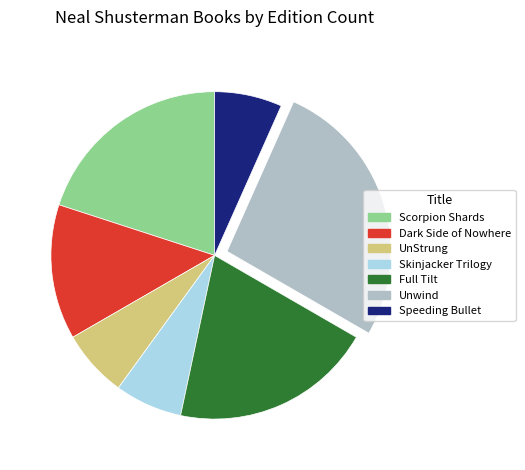

Which category has the biggest portion of the pie?

Unwind